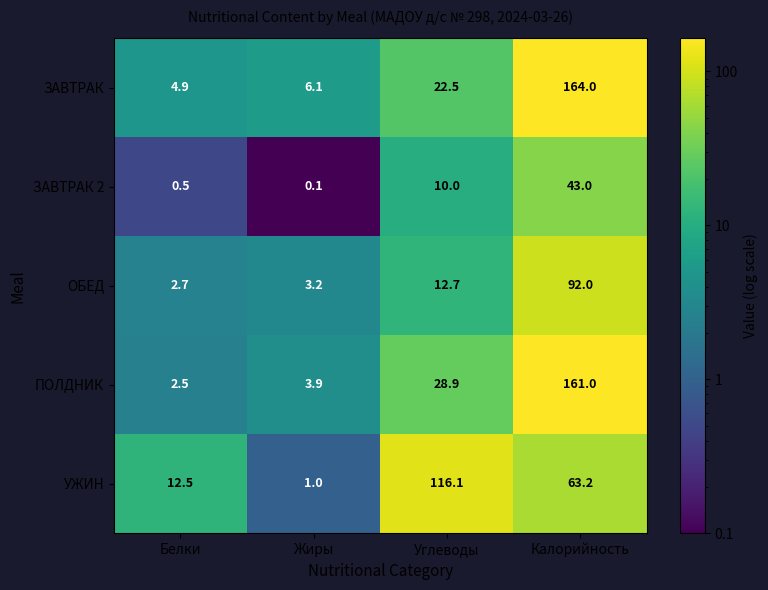

Which label corresponds to the largest value in the chart?

Калорийность